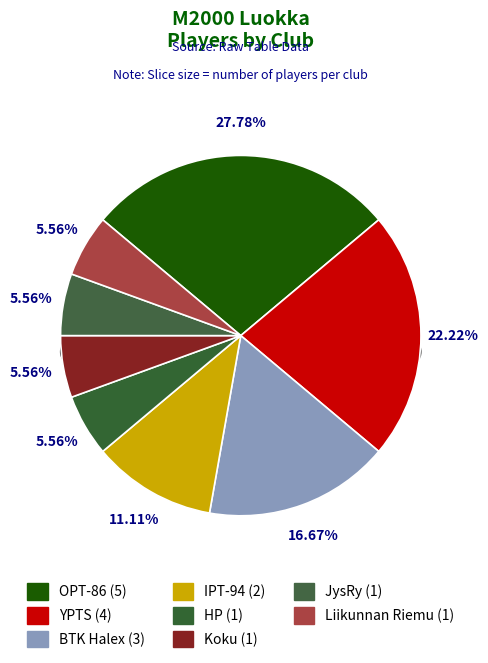

Does OPT-86 account for over 50% of the chart?

No